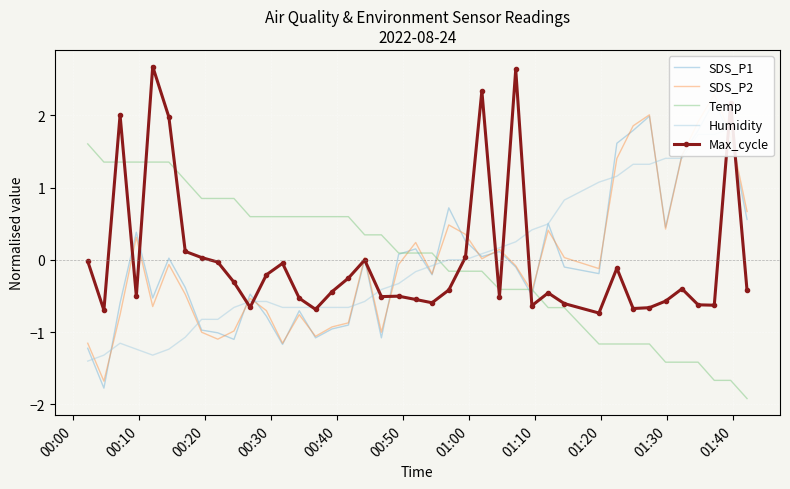

How many intersections are there between Temp and SDS_P2?

5